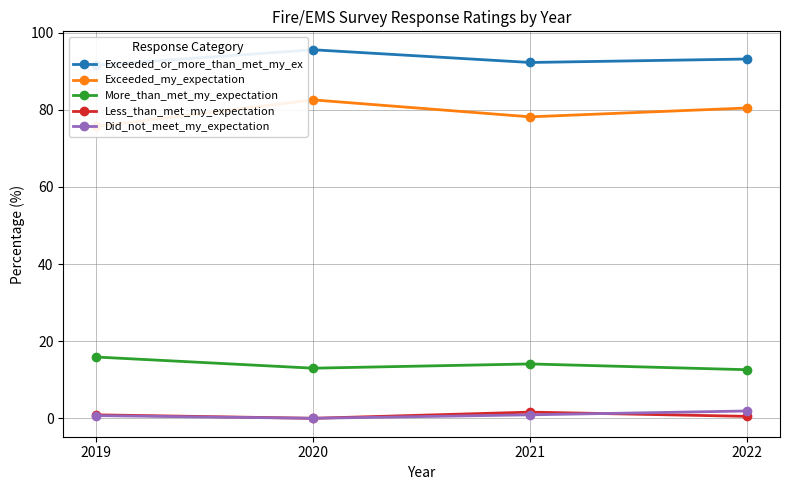

Which category has the lowest value in the More_than_met_my_expectation series?

2022